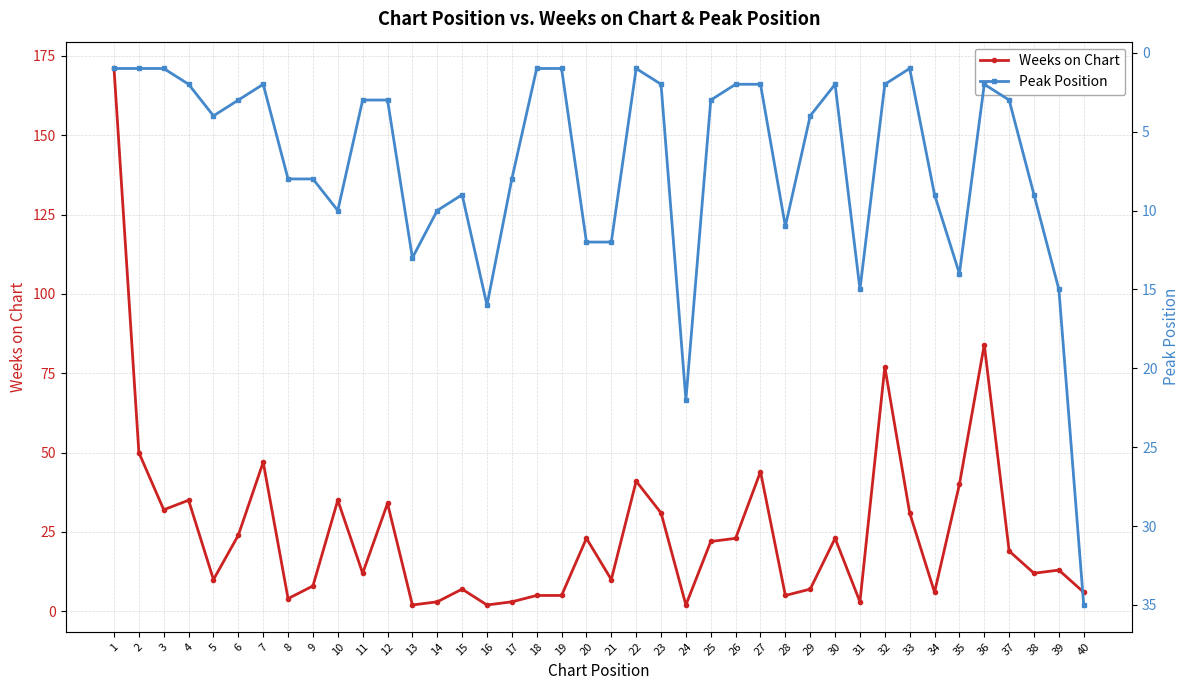

Rank the series by their maximum value, from highest to lowest.

Weeks on Chart, Peak Position